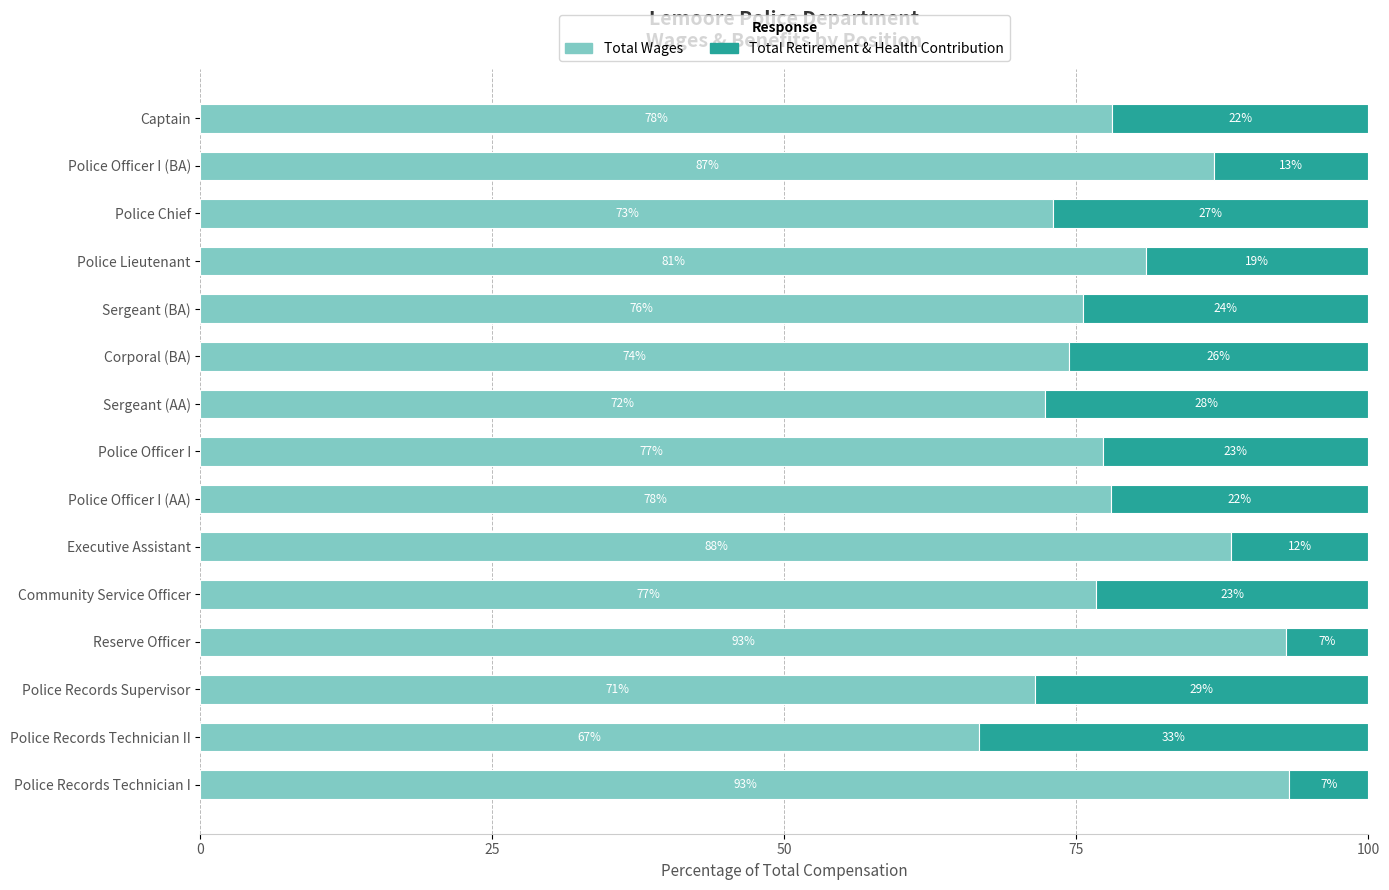

What value does the Total Wages series have at Police Officer I (AA)?

78.0